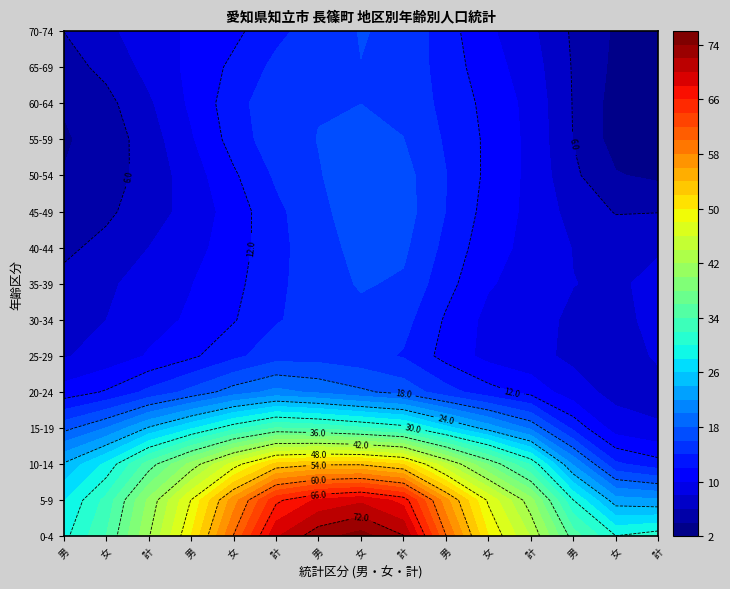

True or false: 0-4 has a value of 36 at 計(20-24).

False